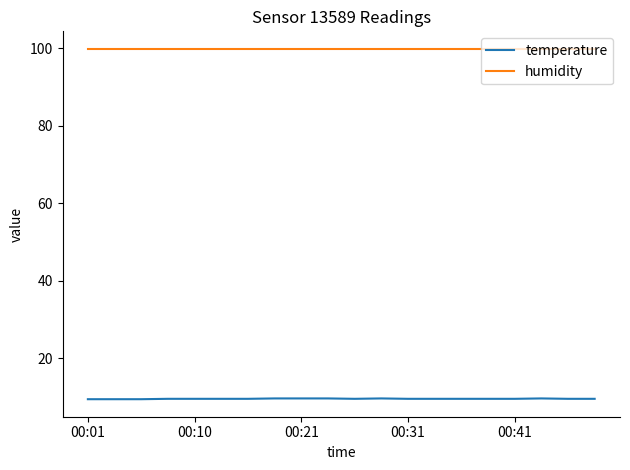

Which series has the widest spread of values?

temperature